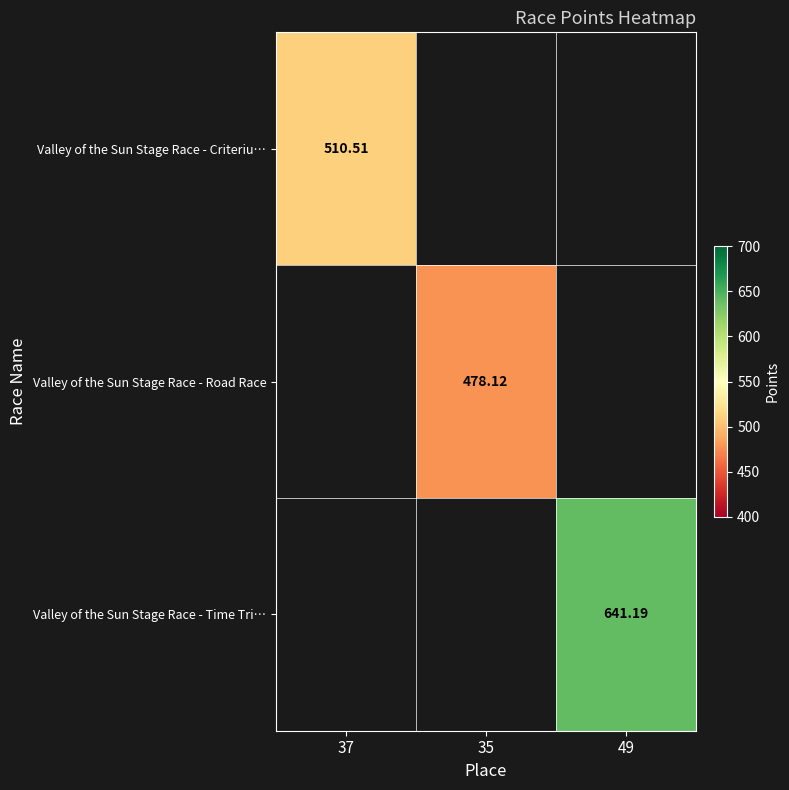

List the labels in order of Valley of the Sun Stage Race - Criteriu… value, smallest first.

37, 35, 49